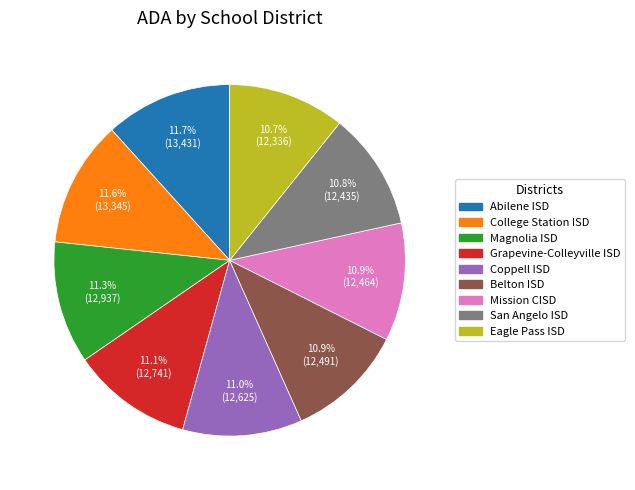

To the nearest percent, what is the average slice percentage?

11%